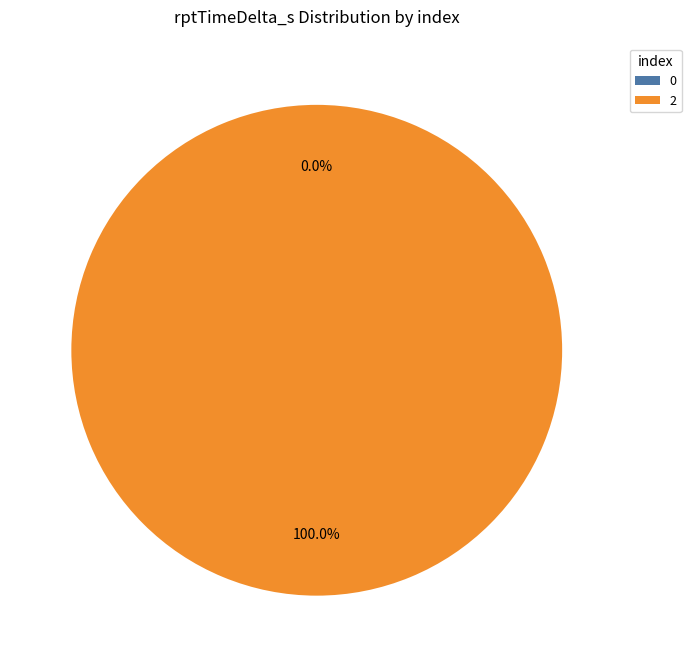

To the nearest percent, what is the combined percentage of 2 and 0?

100%